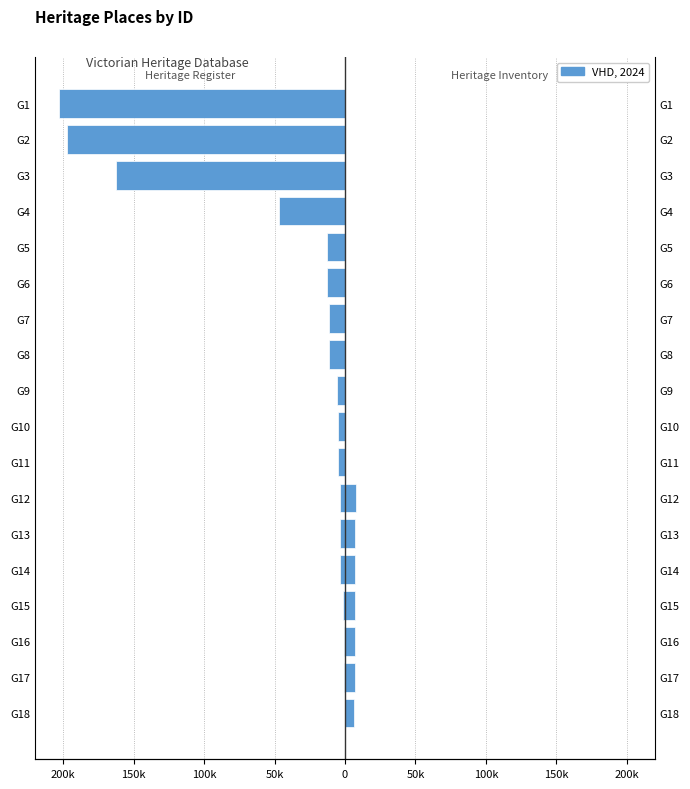

What is the difference between the Victorian Heritage Register values at G9 and G5?

7434